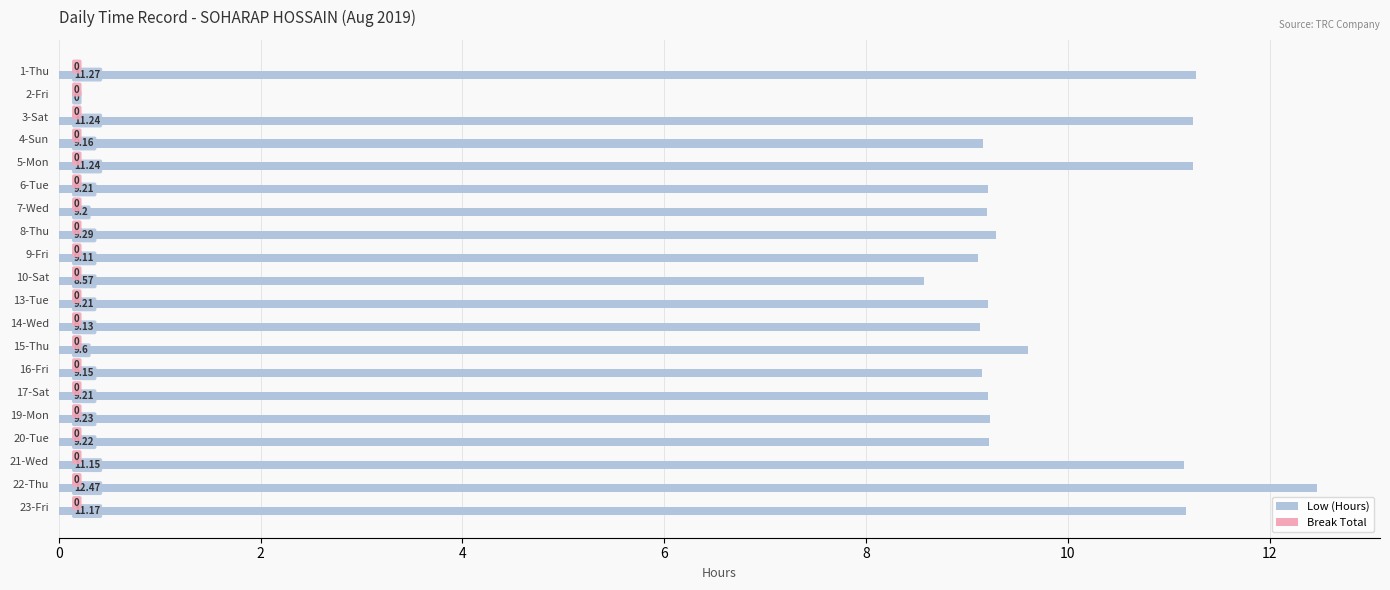

Between 23-Fri and 21-Wed, which is larger?

23-Fri